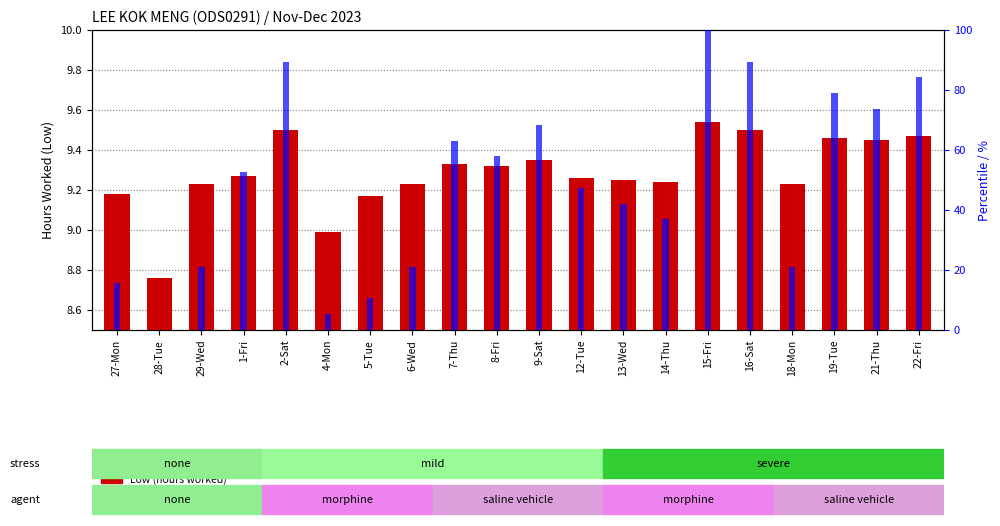

How many bars are there in each group?

2